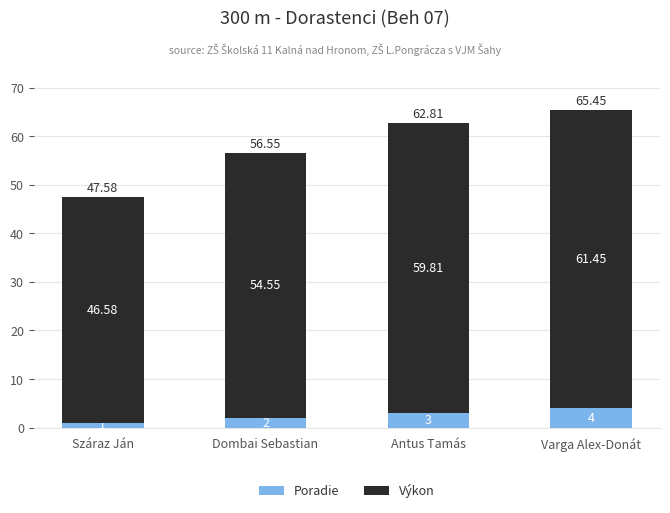

At which category is the sum across all series the highest?

Varga Alex-Donát